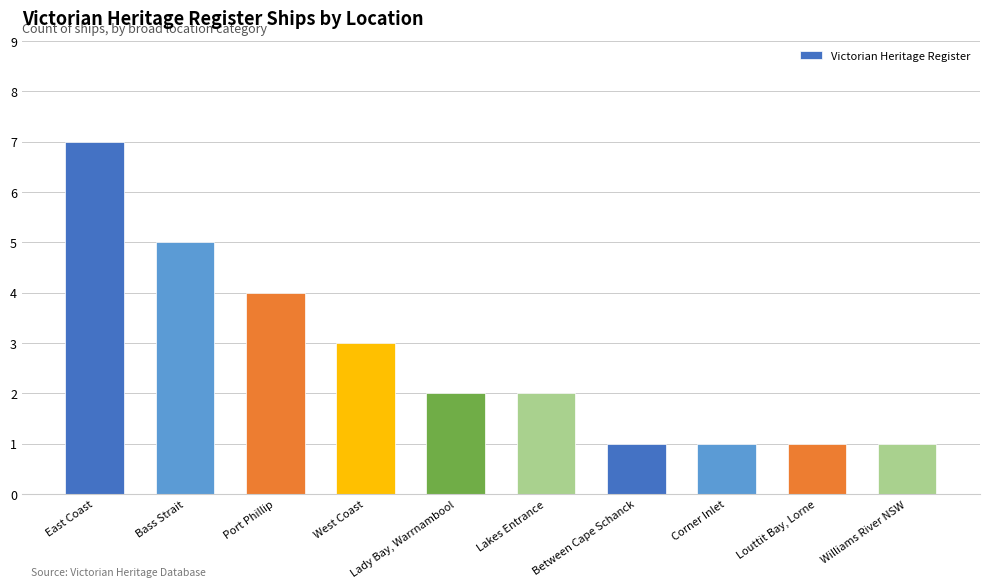

Where does the data first go above 2?

East Coast